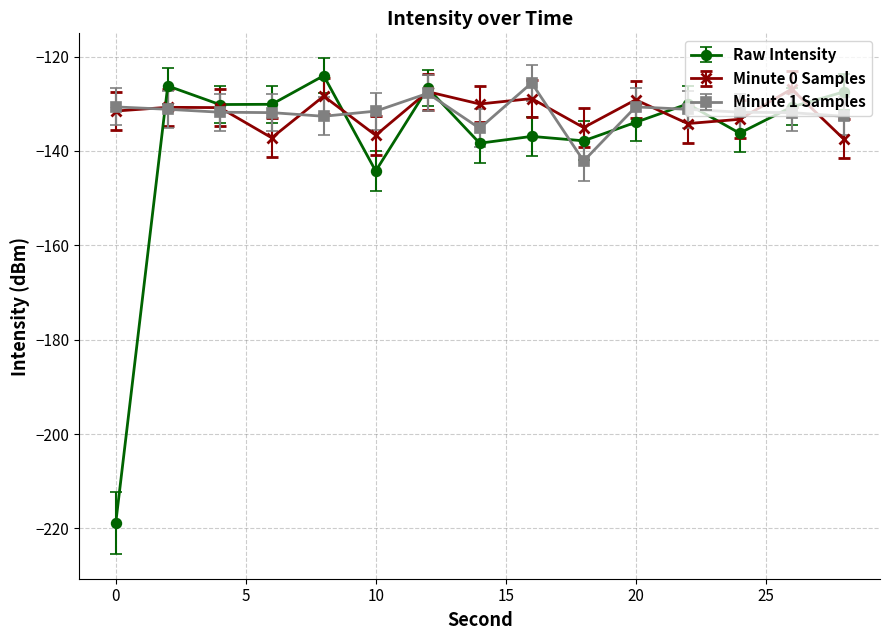

True or false: Minute 1 Samples has more than 1 interior local peaks.

True